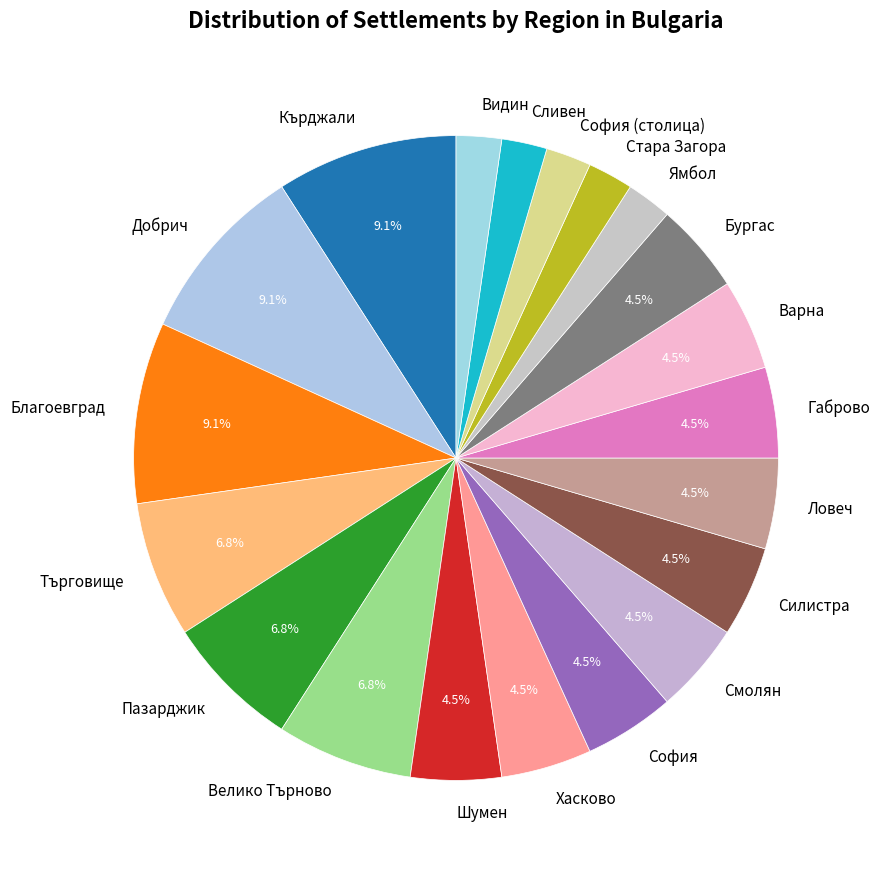

What percentage do Благоевград and Бургас together represent?

13.6%